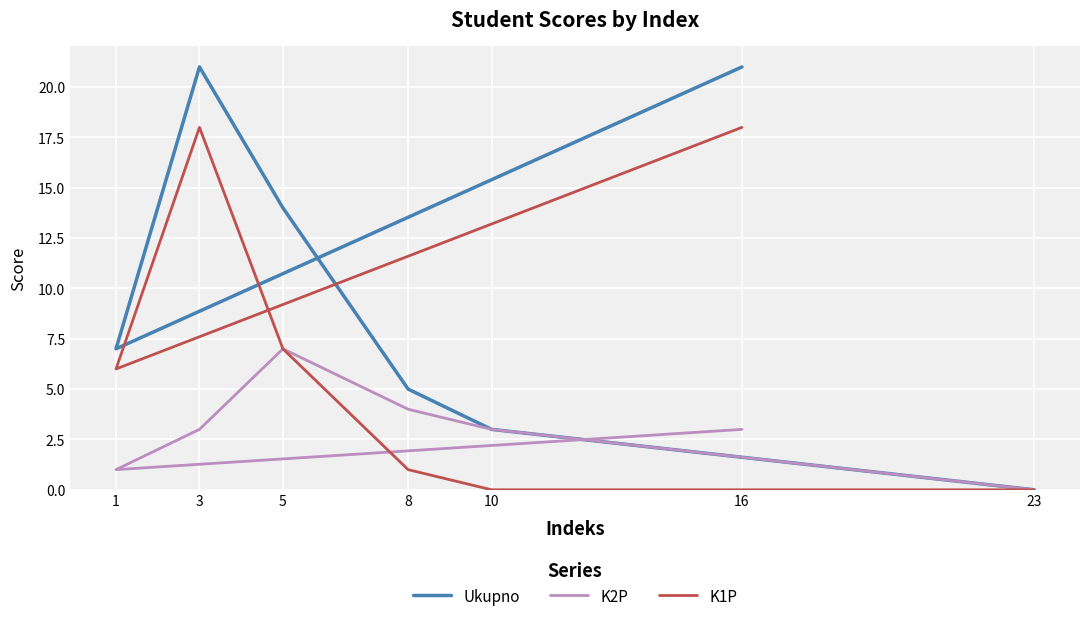

Which series has the largest total across all categories?

Ukupno